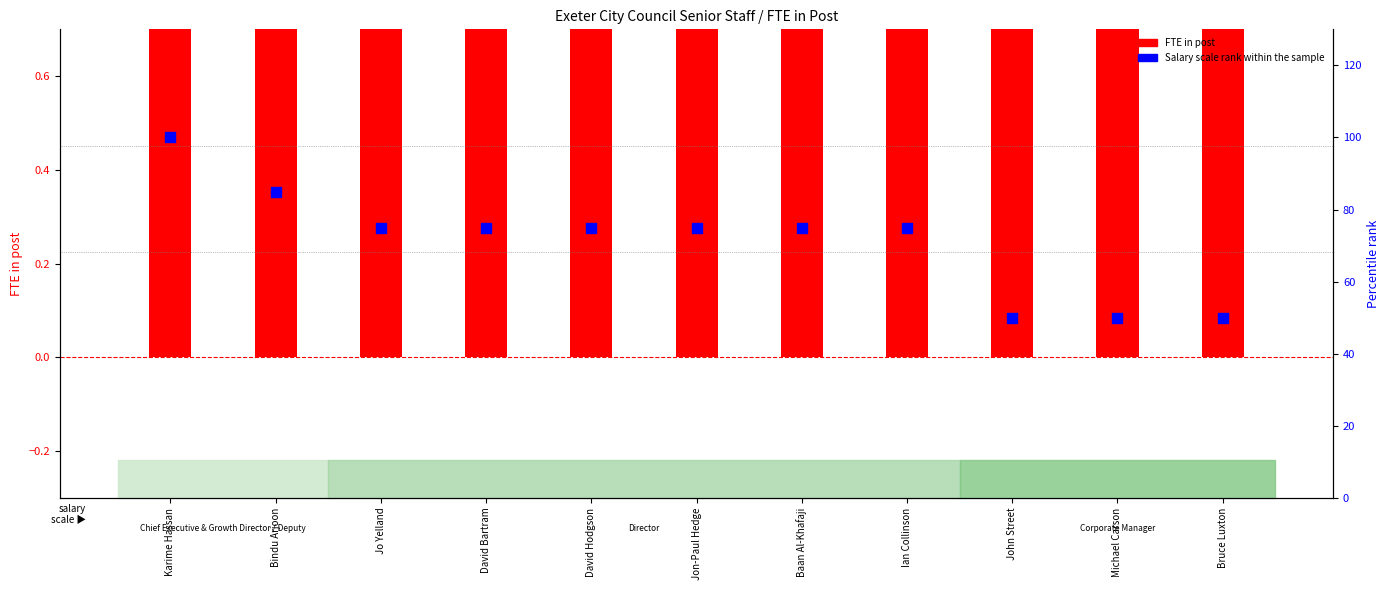

Which series has the widest spread of Y values?

Salary scale rank within the sample